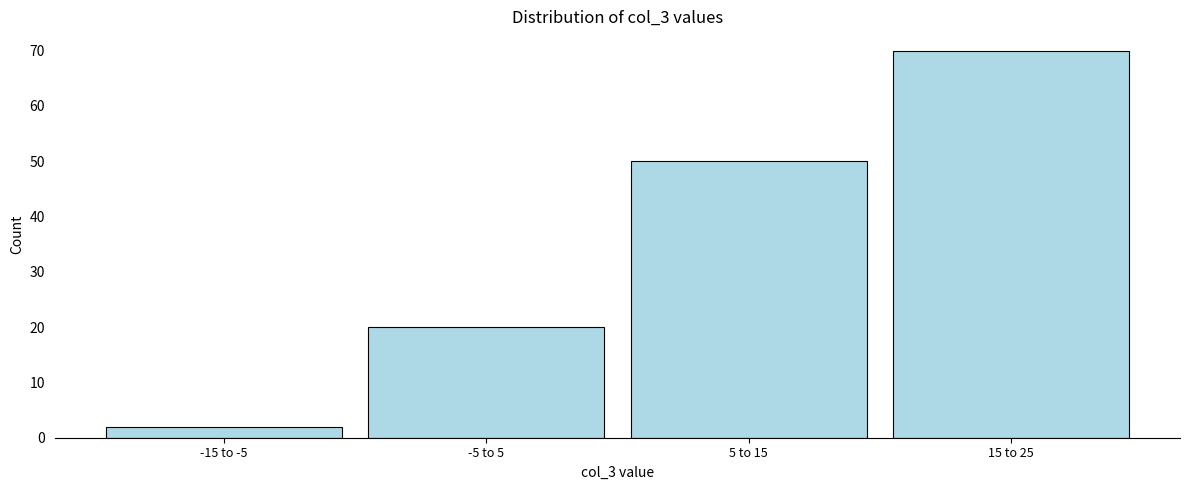

Reading left to right, list all the values displayed in this chart.

2	20	50	70